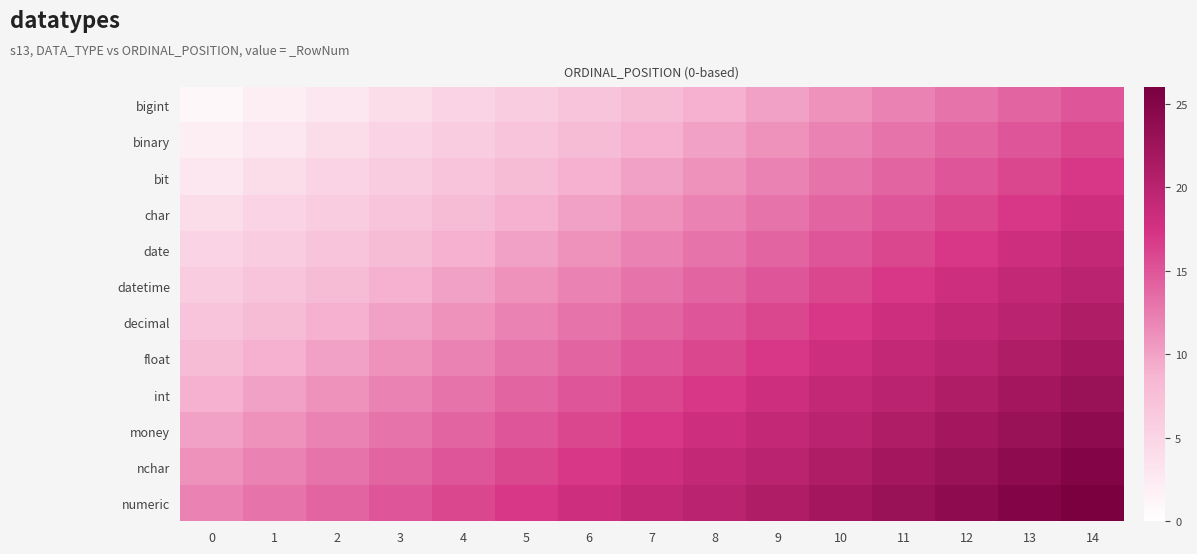

Reading right to left, extract all data points from this chart.

bigint: 14=15	13=14	12=13	11=12	10=11	9=10	8=9	7=8	6=7	5=6	4=5	3=4	2=3	1=2	0=1
binary: 14=16	13=15	12=14	11=13	10=12	9=11	8=10	7=9	6=8	5=7	4=6	3=5	2=4	1=3	0=2
bit: 14=17	13=16	12=15	11=14	10=13	9=12	8=11	7=10	6=9	5=8	4=7	3=6	2=5	1=4	0=3
char: 14=18	13=17	12=16	11=15	10=14	9=13	8=12	7=11	6=10	5=9	4=8	3=7	2=6	1=5	0=4
date: 14=19	13=18	12=17	11=16	10=15	9=14	8=13	7=12	6=11	5=10	4=9	3=8	2=7	1=6	0=5
datetime: 14=20	13=19	12=18	11=17	10=16	9=15	8=14	7=13	6=12	5=11	4=10	3=9	2=8	1=7	0=6
decimal: 14=21	13=20	12=19	11=18	10=17	9=16	8=15	7=14	6=13	5=12	4=11	3=10	2=9	1=8	0=7
float: 14=22	13=21	12=20	11=19	10=18	9=17	8=16	7=15	6=14	5=13	4=12	3=11	2=10	1=9	0=8
int: 14=23	13=22	12=21	11=20	10=19	9=18	8=17	7=16	6=15	5=14	4=13	3=12	2=11	1=10	0=9
money: 14=24	13=23	12=22	11=21	10=20	9=19	8=18	7=17	6=16	5=15	4=14	3=13	2=12	1=11	0=10
nchar: 14=25	13=24	12=23	11=22	10=21	9=20	8=19	7=18	6=17	5=16	4=15	3=14	2=13	1=12	0=11
numeric: 14=26	13=25	12=24	11=23	10=22	9=21	8=20	7=19	6=18	5=17	4=16	3=15	2=14	1=13	0=12